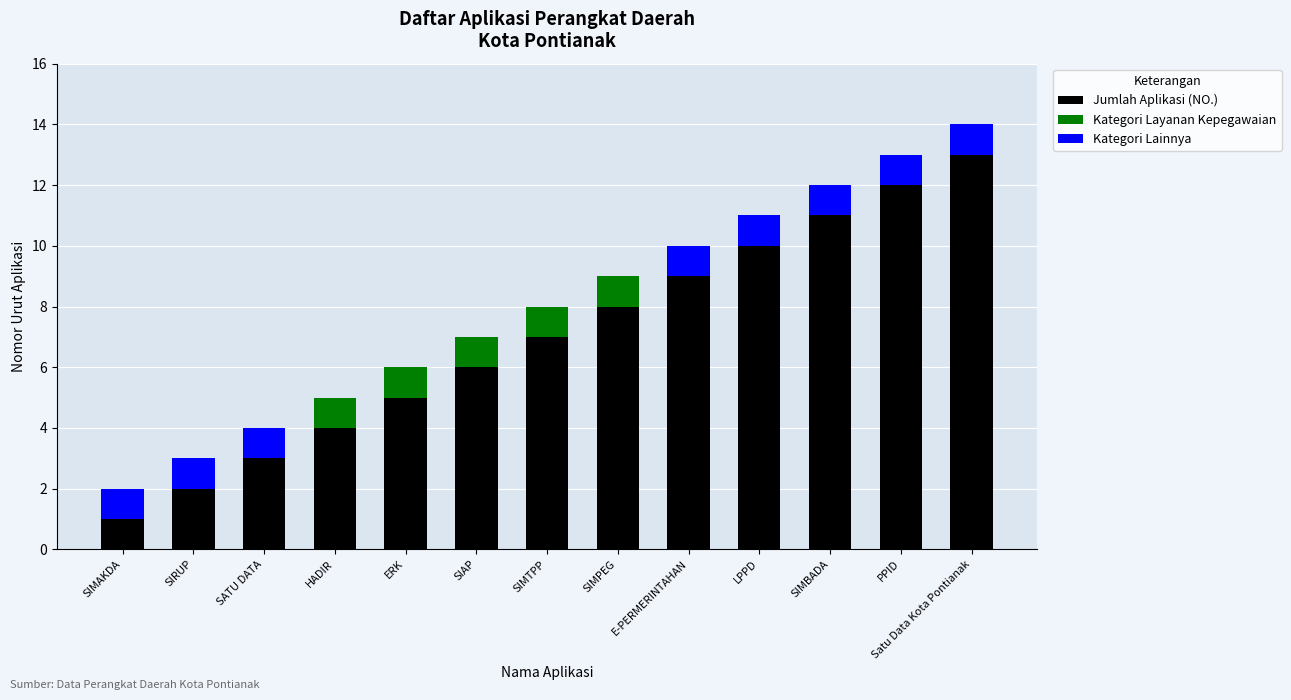

What is the total value across all series at SIMBADA?

12